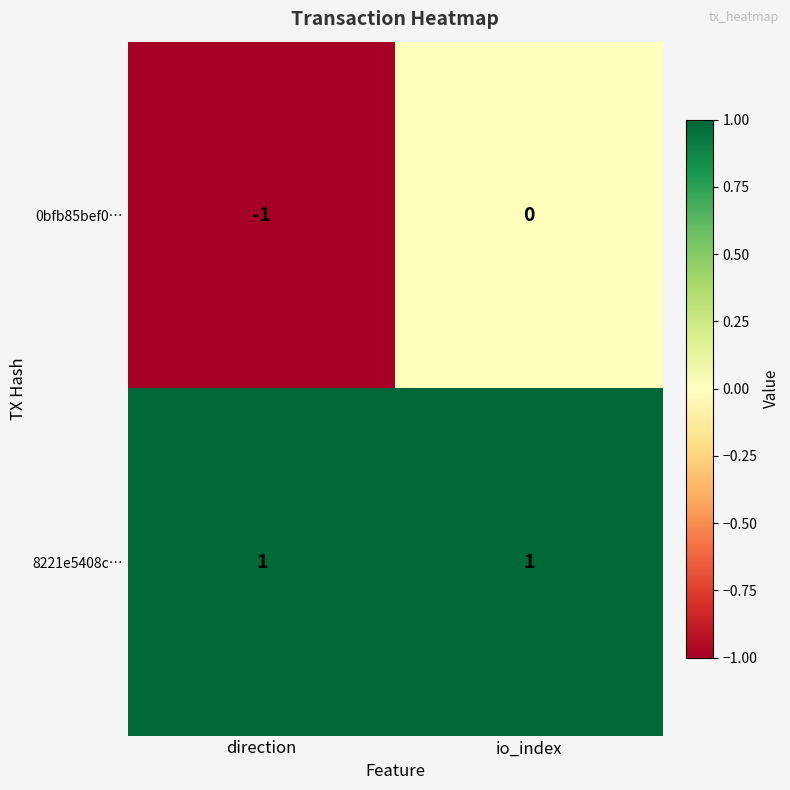

Reading left to right, transcribe all the data shown in this chart.

0bfb85bef0…: direction=-1	io_index=0
8221e5408c…: direction=1	io_index=1